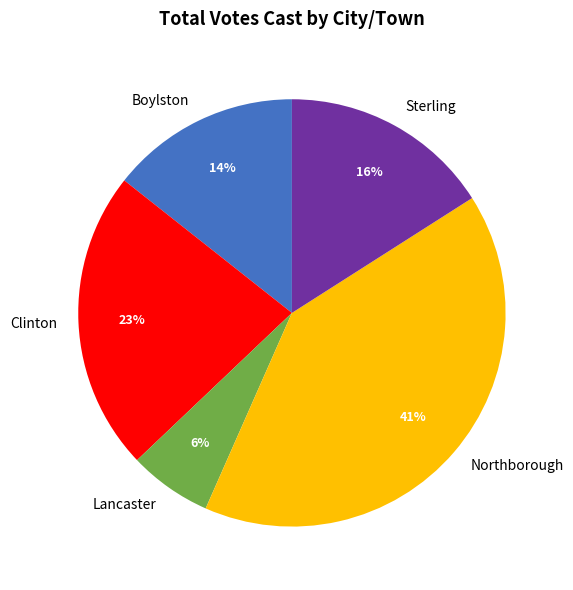

To the nearest percent, what percentage of the pie is Sterling?

16%